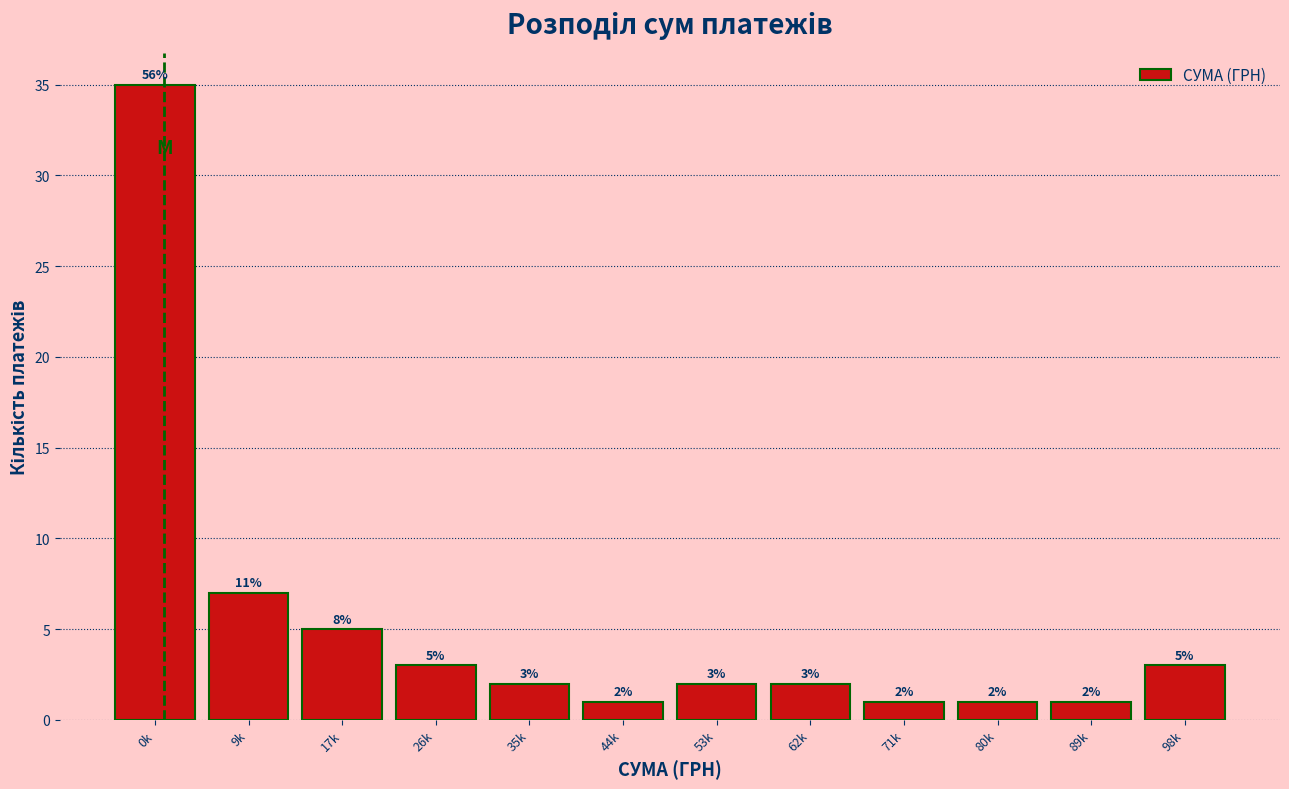

Reading left to right, list all the values displayed in this chart.

35	7	5	3	2	1	2	2	1	1	1	3